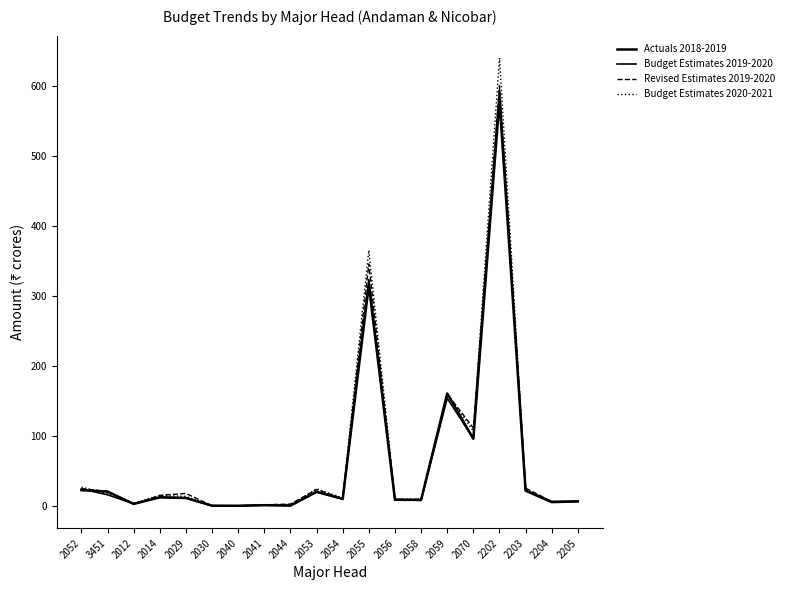

Reading right to left, extract all data points from this chart.

Actuals 2018-2019: 2205=6.2	2204=5.3	2203=21.6	2202=580.3	2070=95.8	2059=160.7	2058=8.4	2056=8.6	2055=315.6	2054=9.7	2053=20.1	2044=0.3	2041=0.9	2040=0.0	2030=0.1	2029=11.2	2014=12.2	2012=2.7	3451=20.3	2052=22.4
Budget Estimates 2019-2020: 2205=6.4	2204=5.9	2203=22.4	2202=594.4	2070=96.0	2059=153.8	2058=7.7	2056=9.1	2055=323.5	2054=9.9	2053=19.6	2044=0.4	2041=0.9	2040=0.0	2030=0.1	2029=11.3	2014=12.0	2012=2.9	3451=15.8	2052=24.1
Revised Estimates 2019-2020: 2205=6.3	2204=6.1	2203=25.4	2202=600.9	2070=111.3	2059=160.0	2058=9.2	2056=9.2	2055=345.9	2054=10.3	2053=23.4	2044=2.5	2041=1.5	2040=0.0	2030=0.1	2029=17.7	2014=15.0	2012=2.8	3451=20.6	2052=24.5
Budget Estimates 2020-2021: 2205=6.8	2204=6.2	2203=23.7	2202=640.5	2070=106.8	2059=159.9	2058=9.5	2056=9.5	2055=365.5	2054=11.2	2053=24.4	2044=0.9	2041=0.7	2040=0.0	2030=0.2	2029=13.4	2014=14.9	2012=3.0	3451=17.4	2052=26.8